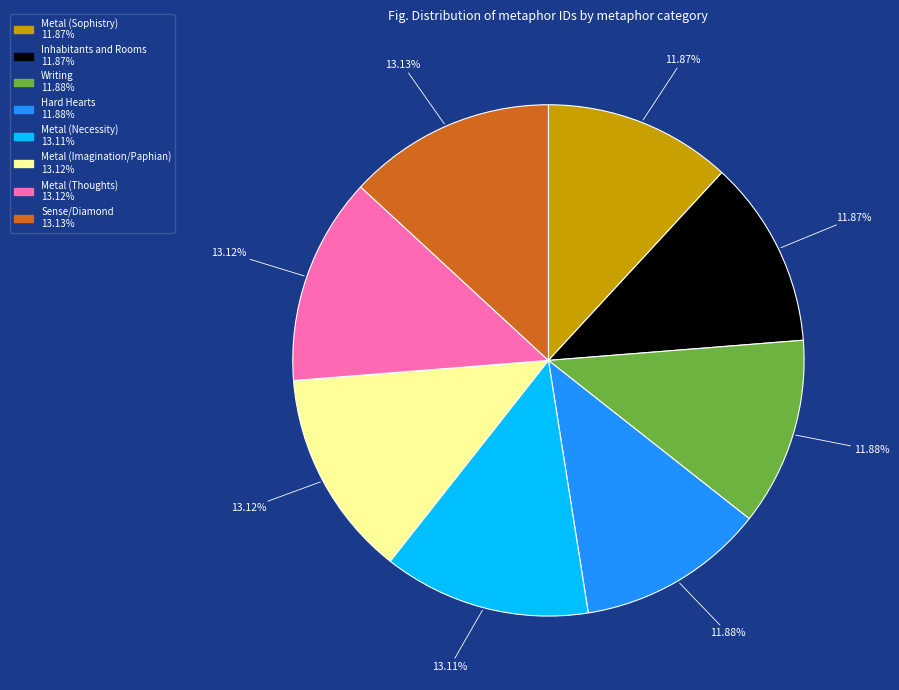

Count the number of slices in the pie.

8